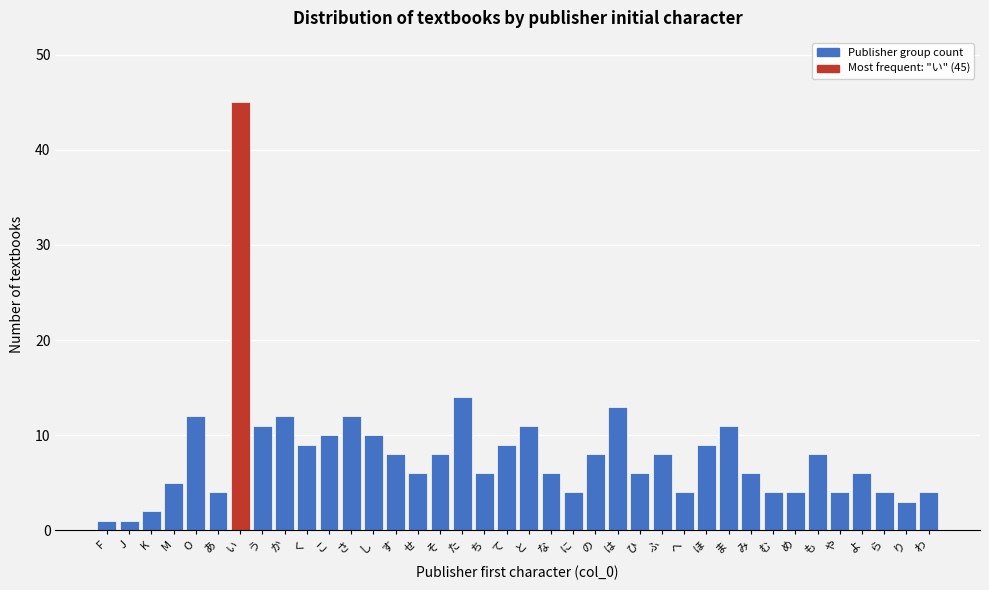

What is the greatest value displayed?

45